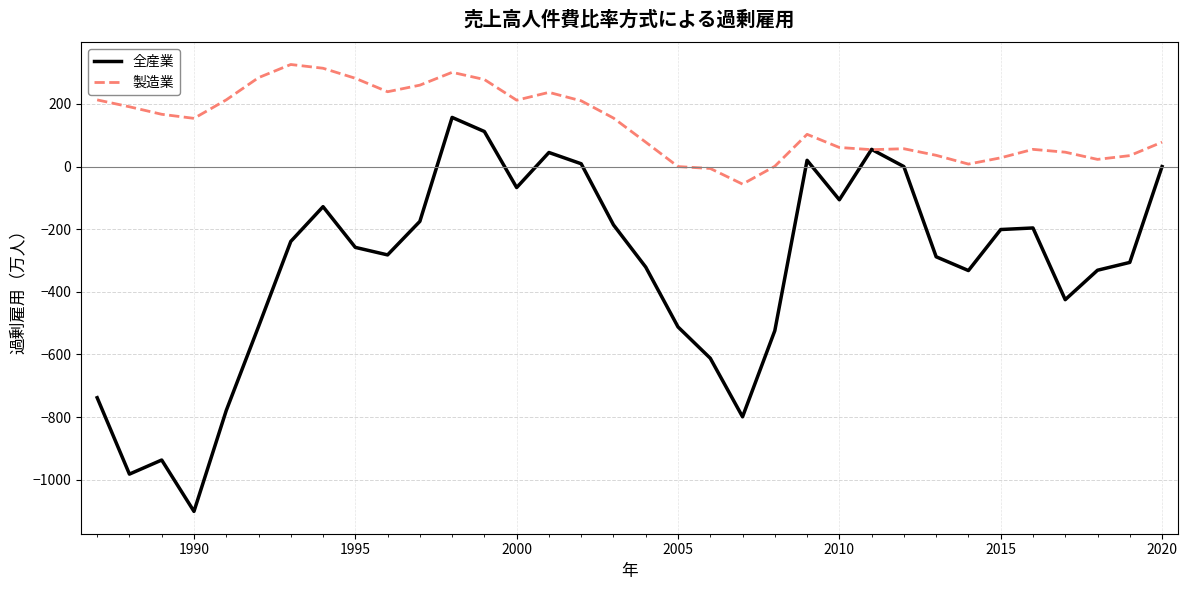

Which series has the largest total across all categories?

製造業